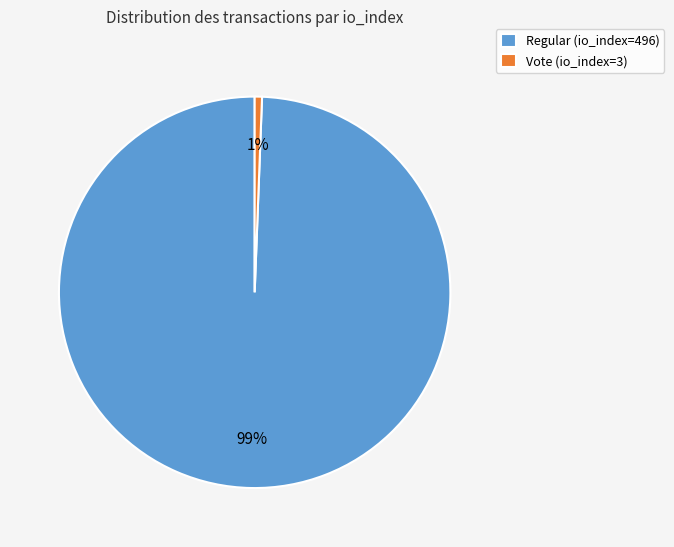

To the nearest percent, what percentage of the pie is Vote (io_index=3)?

1%